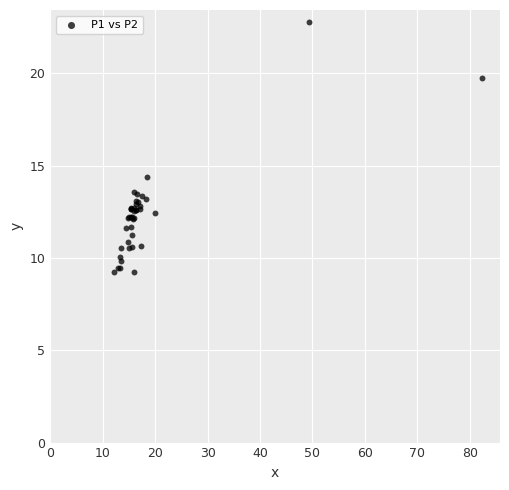

What Y value in the scatter plot is closest to 15?

14.4